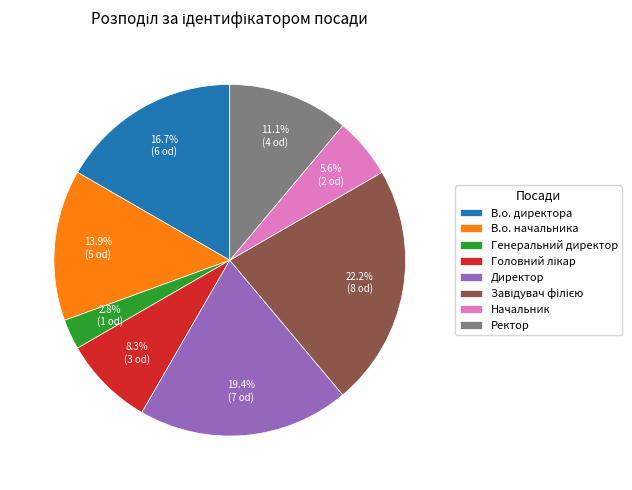

Between Генеральний директор and В.о. директора, which is larger?

В.о. директора